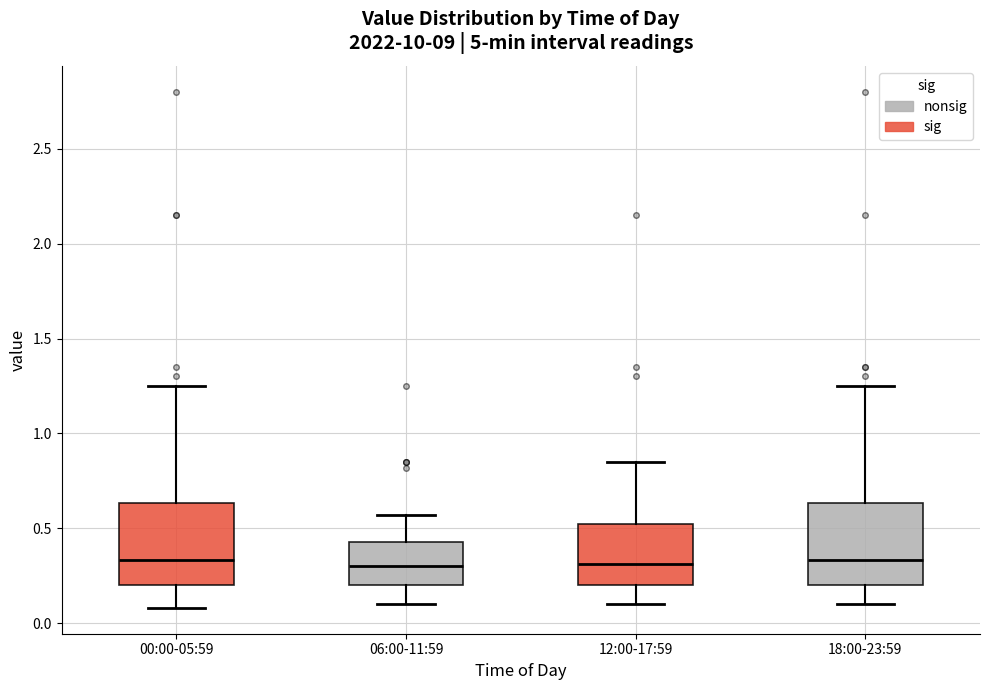

Reading left to right, read every box against the y-axis: the position of its median line, the range the box covers, and the ends of its whiskers. The values are not printed on the chart, so give them approximately, as read against the axis.

00:00-05:59: median 0.35, box 0.20 to 0.65, whiskers 0.10 to 1.25
06:00-11:59: median 0.30, box 0.20 to 0.45, whiskers 0.10 to 0.55
12:00-17:59: median 0.30, box 0.20 to 0.50, whiskers 0.10 to 0.85
18:00-23:59: median 0.35, box 0.20 to 0.65, whiskers 0.10 to 1.25